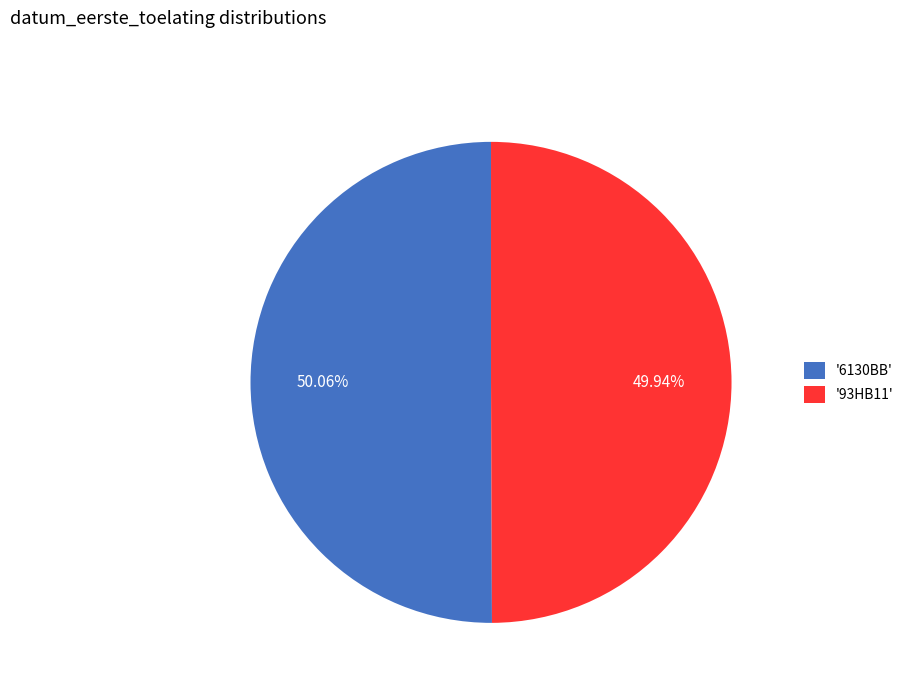

Approximately how many times larger is the value at '6130BB' compared to '93HB11'?

1.0